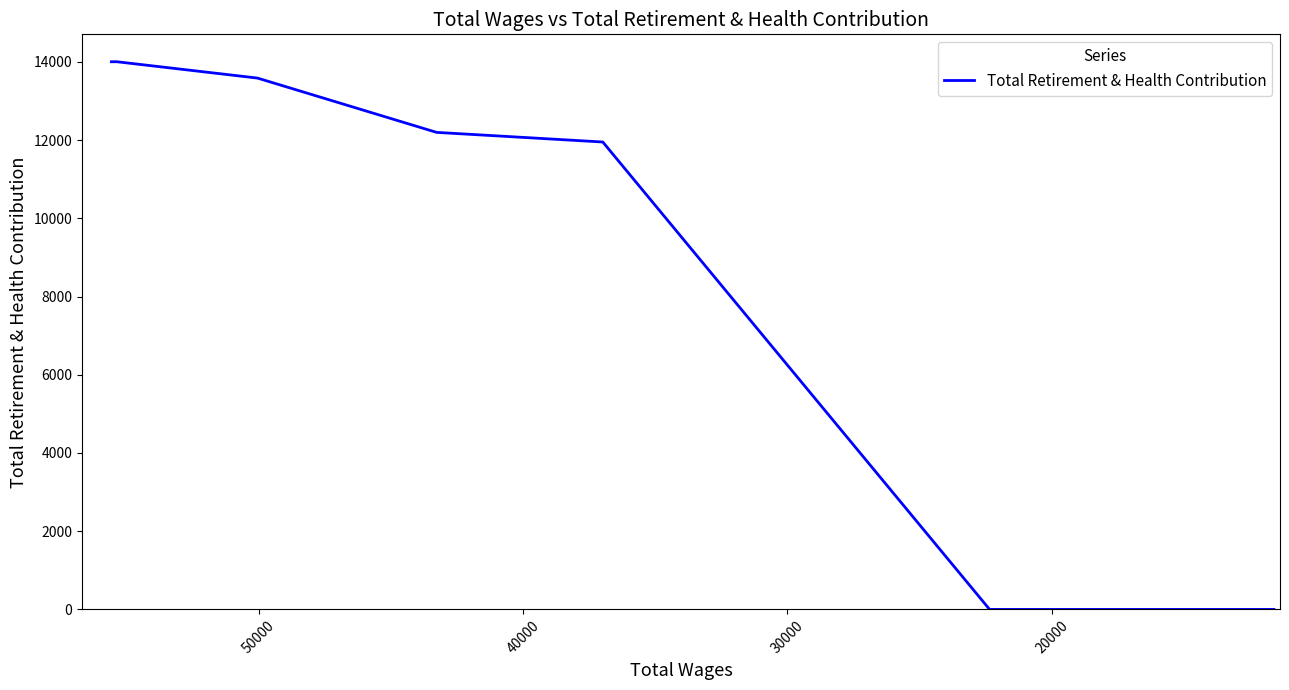

What position from the right is 30000?

7